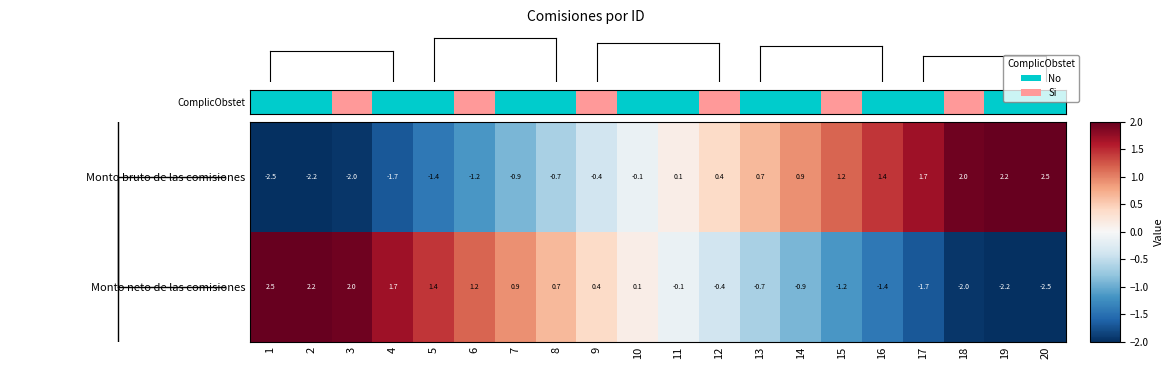

What is the smallest value displayed?

-2.5